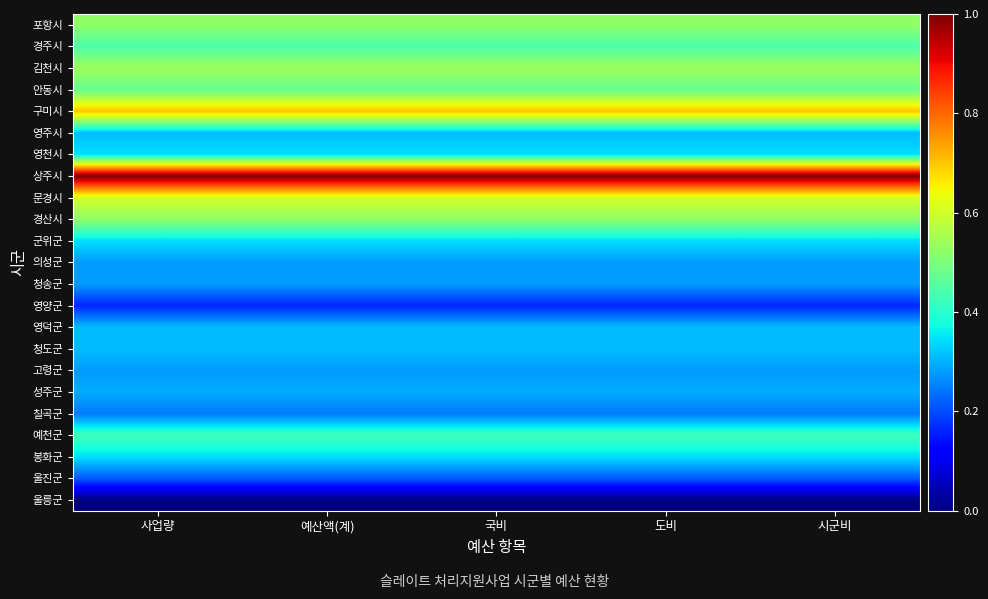

Reading left to right, transcribe all the data shown in this chart.

포항시: 사업량=0.5	예산액(계)=0.5	국비=0.5	도비=0.5	시군비=0.5
경주시: 사업량=0.4	예산액(계)=0.4	국비=0.4	도비=0.4	시군비=0.4
김천시: 사업량=0.5	예산액(계)=0.5	국비=0.5	도비=0.5	시군비=0.5
안동시: 사업량=0.5	예산액(계)=0.5	국비=0.5	도비=0.5	시군비=0.5
구미시: 사업량=0.7	예산액(계)=0.7	국비=0.7	도비=0.7	시군비=0.7
영주시: 사업량=0.3	예산액(계)=0.3	국비=0.3	도비=0.3	시군비=0.3
영천시: 사업량=0.3	예산액(계)=0.3	국비=0.3	도비=0.3	시군비=0.3
상주시: 사업량=1.0	예산액(계)=1.0	국비=1.0	도비=1.0	시군비=1.0
문경시: 사업량=0.6	예산액(계)=0.6	국비=0.6	도비=0.6	시군비=0.6
경산시: 사업량=0.5	예산액(계)=0.5	국비=0.5	도비=0.5	시군비=0.5
군위군: 사업량=0.3	예산액(계)=0.3	국비=0.3	도비=0.3	시군비=0.3
의성군: 사업량=0.3	예산액(계)=0.3	국비=0.3	도비=0.3	시군비=0.3
청송군: 사업량=0.3	예산액(계)=0.3	국비=0.3	도비=0.3	시군비=0.3
영양군: 사업량=0.2	예산액(계)=0.2	국비=0.2	도비=0.2	시군비=0.2
영덕군: 사업량=0.3	예산액(계)=0.3	국비=0.3	도비=0.3	시군비=0.3
청도군: 사업량=0.3	예산액(계)=0.3	국비=0.3	도비=0.3	시군비=0.3
고령군: 사업량=0.3	예산액(계)=0.3	국비=0.3	도비=0.3	시군비=0.3
성주군: 사업량=0.3	예산액(계)=0.3	국비=0.3	도비=0.3	시군비=0.3
칠곡군: 사업량=0.2	예산액(계)=0.2	국비=0.2	도비=0.2	시군비=0.2
예천군: 사업량=0.4	예산액(계)=0.4	국비=0.4	도비=0.4	시군비=0.4
봉화군: 사업량=0.3	예산액(계)=0.3	국비=0.3	도비=0.3	시군비=0.3
울진군: 사업량=0.2	예산액(계)=0.2	국비=0.2	도비=0.2	시군비=0.2
울릉군: 사업량=0.0	예산액(계)=0.0	국비=0.0	도비=0.0	시군비=0.0